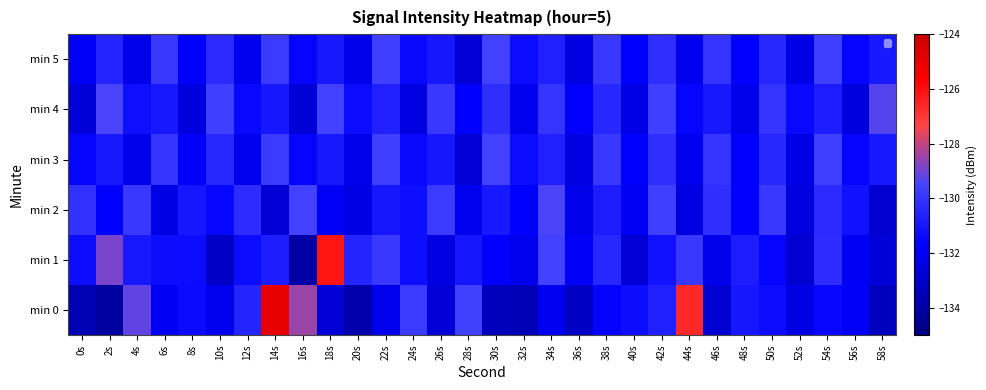

Reading left to right, list all the values displayed in this chart.

min 0: 0s=-133.6	2s=-134.2	4s=-129.2	6s=-132.0	8s=-131.4	10s=-132.1	12s=-130.5	14s=-124.9	16s=-128.5	18s=-132.7	20s=-133.8	22s=-132.1	24s=-129.8	26s=-132.8	28s=-129.6	30s=-133.4	32s=-133.5	34s=-132.1	36s=-133.2	38s=-131.6	40s=-131.3	42s=-130.6	44s=-126.7	46s=-132.8	48s=-130.9	50s=-131.3	52s=-132.4	54s=-131.5	56s=-131.9	58s=-133.3
min 1: 0s=-131.3	2s=-128.9	4s=-130.9	6s=-131.3	8s=-131.3	10s=-133.1	12s=-131.3	14s=-130.8	16s=-134.0	18s=-126.2	20s=-130.5	22s=-129.9	24s=-131.2	26s=-132.5	28s=-131.0	30s=-131.8	32s=-132.1	34s=-129.5	36s=-131.9	38s=-130.4	40s=-132.8	42s=-131.1	44s=-129.9	46s=-132.2	48s=-130.8	50s=-131.5	52s=-132.9	54s=-130.2	56s=-132.0	58s=-132.7
min 2: 0s=-130.1	2s=-131.7	4s=-129.9	6s=-132.3	8s=-131.0	10s=-131.5	12s=-130.2	14s=-132.8	16s=-129.5	18s=-131.9	20s=-132.3	22s=-131.0	24s=-131.2	26s=-129.8	28s=-132.1	30s=-130.9	32s=-131.7	34s=-129.4	36s=-132.2	38s=-130.8	40s=-132.0	42s=-129.7	44s=-132.4	46s=-130.2	48s=-131.8	50s=-129.9	52s=-132.5	54s=-130.3	56s=-131.1	58s=-132.9
min 3: 0s=-131.5	2s=-130.9	4s=-132.2	6s=-130.0	8s=-131.8	10s=-130.4	12s=-132.1	14s=-129.8	16s=-131.5	18s=-130.9	20s=-132.2	22s=-129.7	24s=-131.4	26s=-131.0	28s=-132.8	30s=-129.5	32s=-131.3	34s=-130.7	36s=-132.4	38s=-129.9	40s=-131.7	42s=-130.2	44s=-132.1	46s=-130.0	48s=-131.8	50s=-130.4	52s=-132.3	54s=-129.7	56s=-131.5	58s=-130.9
min 4: 0s=-132.7	2s=-129.4	4s=-131.2	6s=-130.9	8s=-132.5	10s=-129.7	12s=-131.4	14s=-131.0	16s=-132.8	18s=-129.5	20s=-131.3	22s=-130.7	24s=-132.4	26s=-129.9	28s=-131.7	30s=-130.2	32s=-132.1	34s=-130.0	36s=-131.8	38s=-130.4	40s=-132.3	42s=-129.7	44s=-131.5	46s=-130.9	48s=-132.2	50s=-130.0	52s=-131.4	54s=-130.8	56s=-132.5	58s=-129.3
min 5: 0s=-131.9	2s=-130.5	4s=-132.2	6s=-129.9	8s=-131.7	10s=-130.3	12s=-132.1	14s=-129.8	16s=-131.5	18s=-130.9	20s=-132.2	22s=-129.7	24s=-131.4	26s=-131.0	28s=-132.8	30s=-129.5	32s=-131.3	34s=-130.7	36s=-132.4	38s=-129.9	40s=-131.7	42s=-130.2	44s=-132.1	46s=-130.0	48s=-131.8	50s=-130.4	52s=-132.3	54s=-129.7	56s=-131.5	58s=-130.9